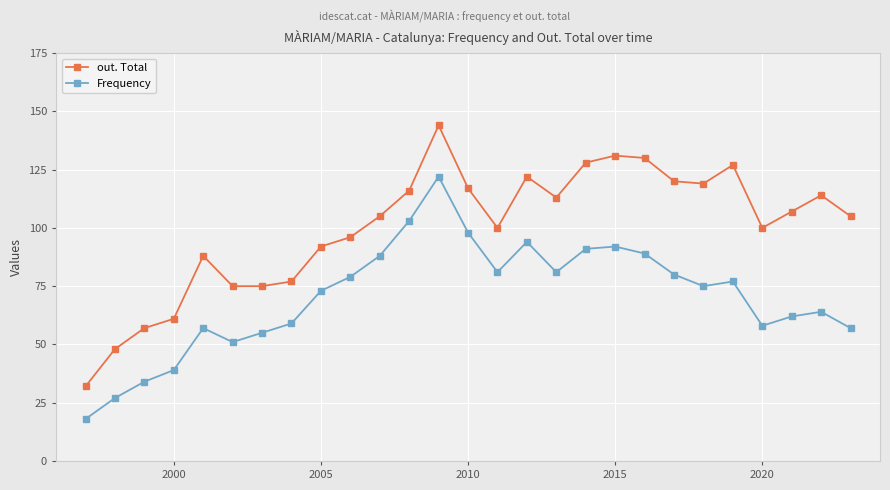

At how many categories does at least one series exceed 25?

27